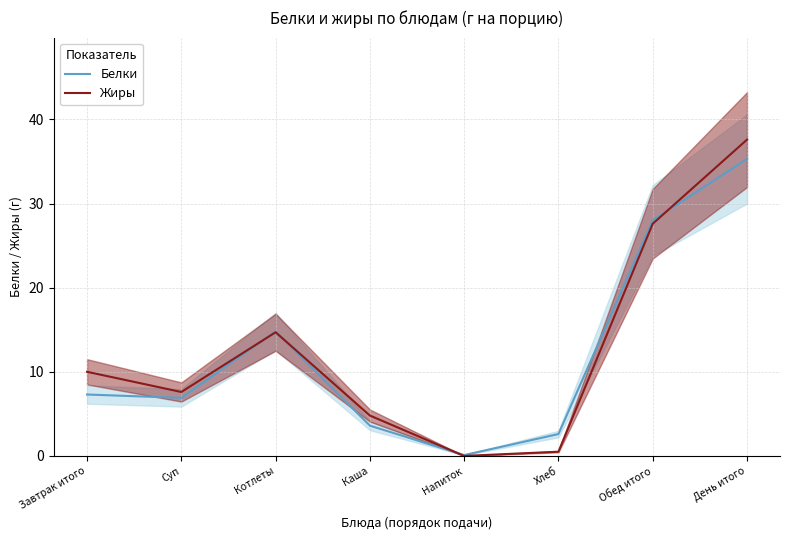

What is the total value across all series at Обед итого?

55.6